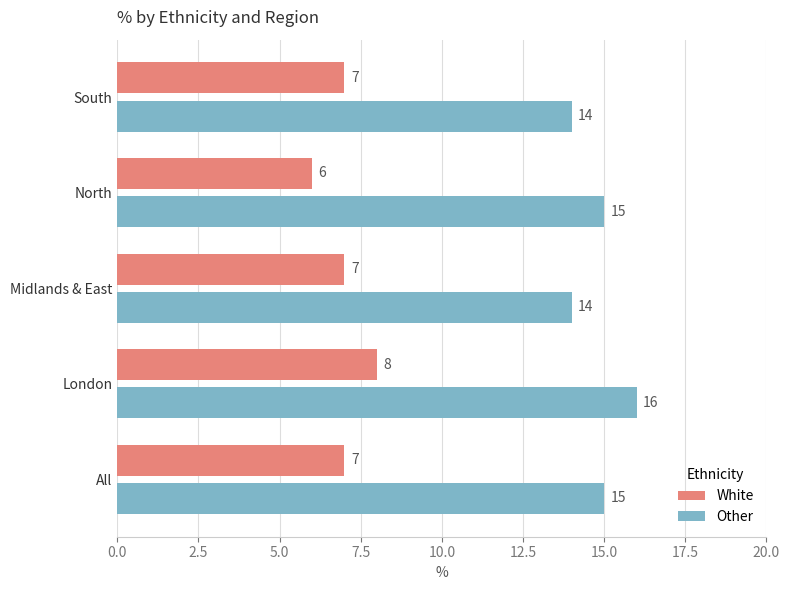

What are all the series names shown in the legend?

White, Other